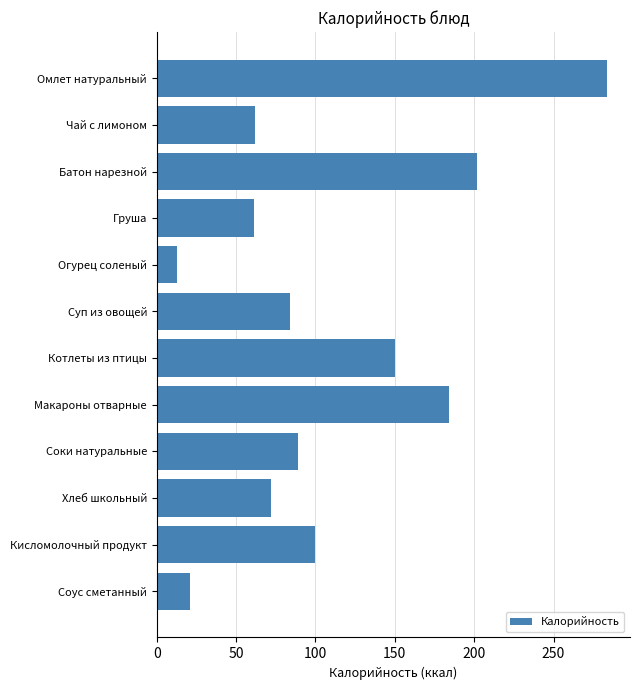

Between Соки натуральные and Омлет натуральный, which is larger?

Омлет натуральный